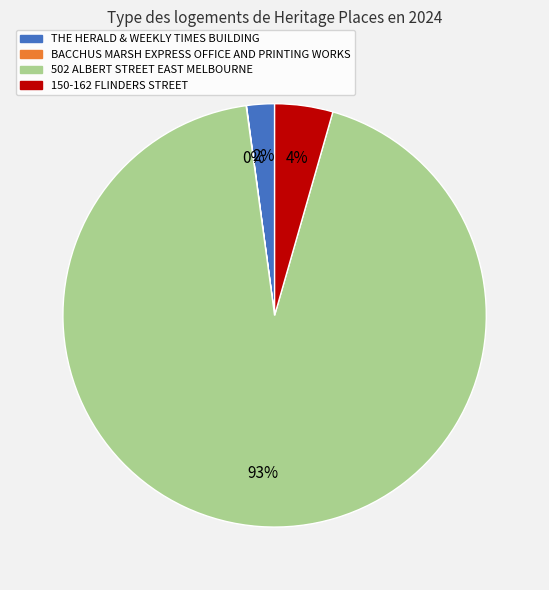

To the nearest percent, what portion does THE HERALD & WEEKLY TIMES BUILDING represent?

2%